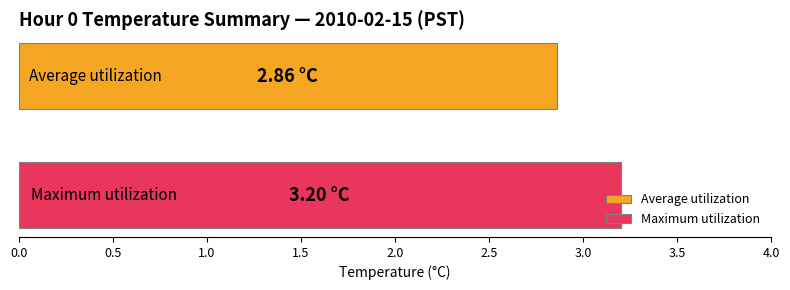

Rank the series by their average value, from highest to lowest.

Maximum utilization, Average utilization